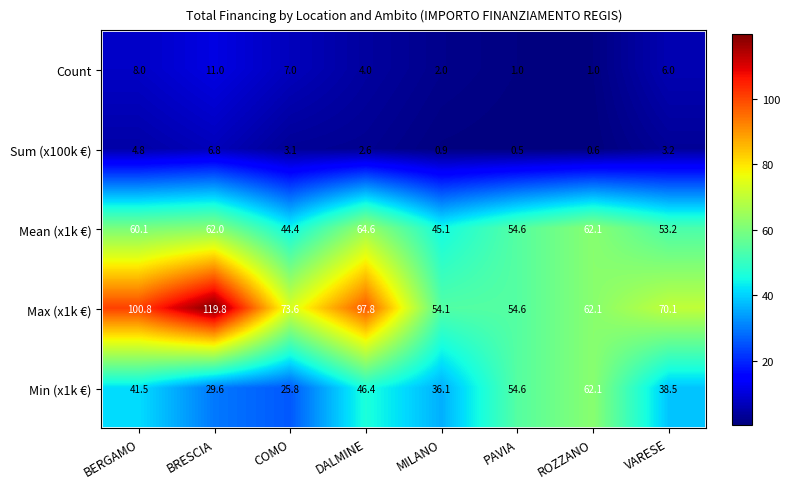

Which series has the largest range (max minus min)?

Max (x1k €)